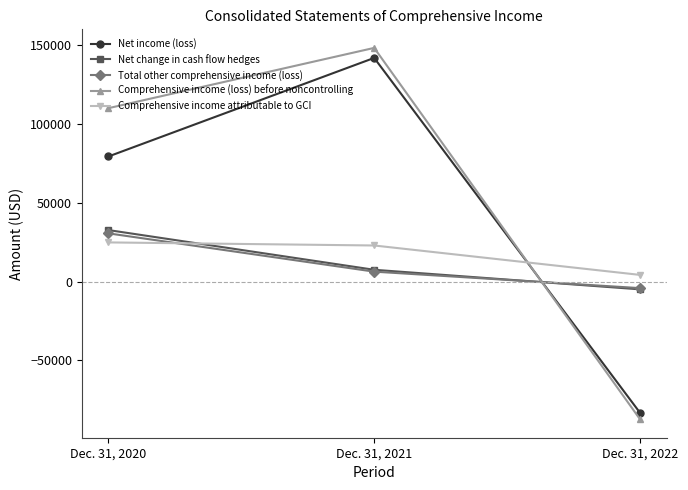

What is the minimum value for Total other comprehensive income (loss)?

-4102